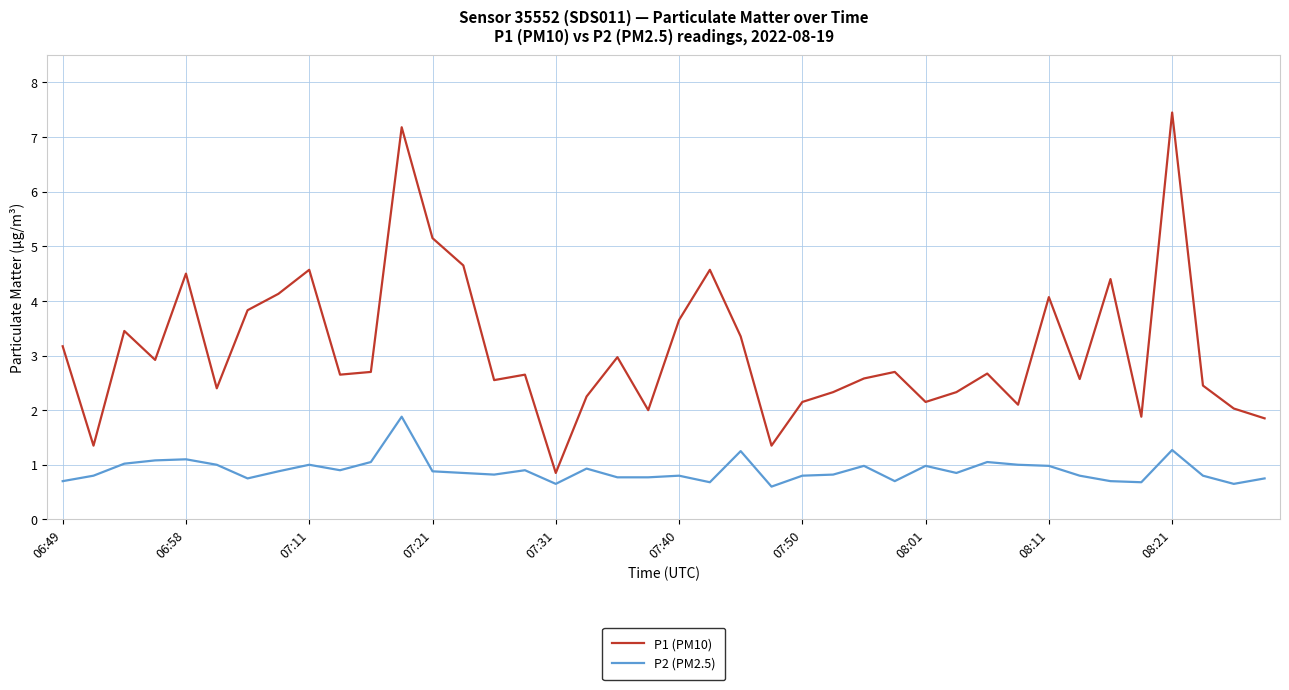

True or false: P2 (PM2.5) and P1 (PM10) cross at least once.

False